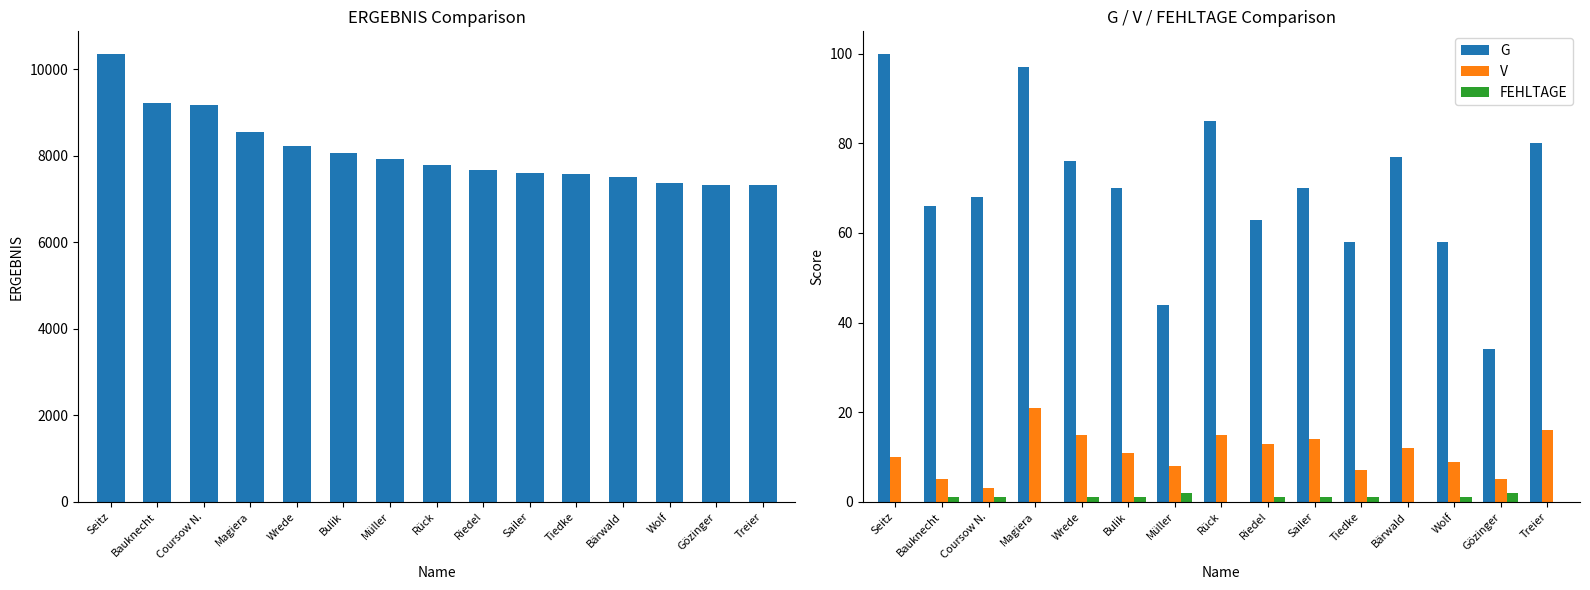

What is the label of the 11th bar from the right?

Wrede